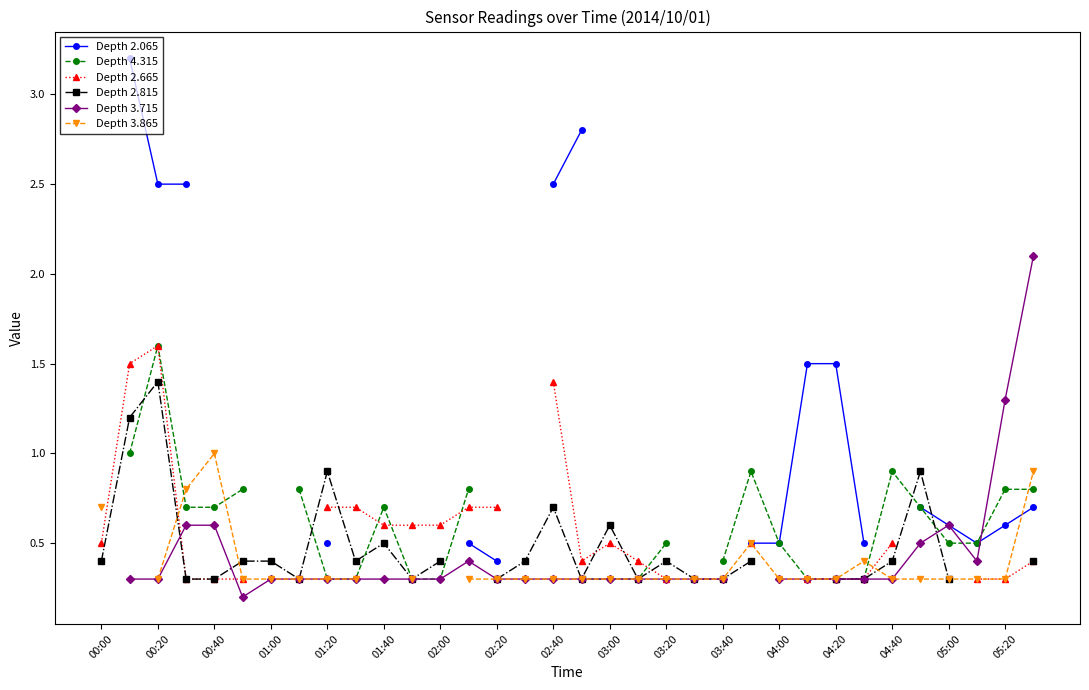

What is the spread (max minus min) of values at 25?

1.2